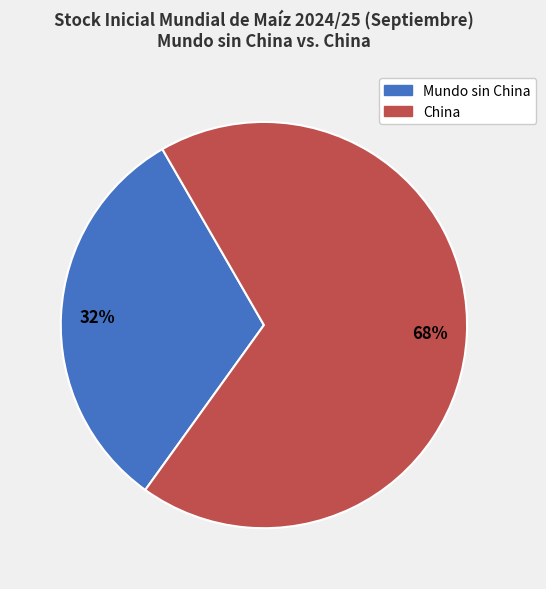

Is there a majority slice in this chart?

Yes